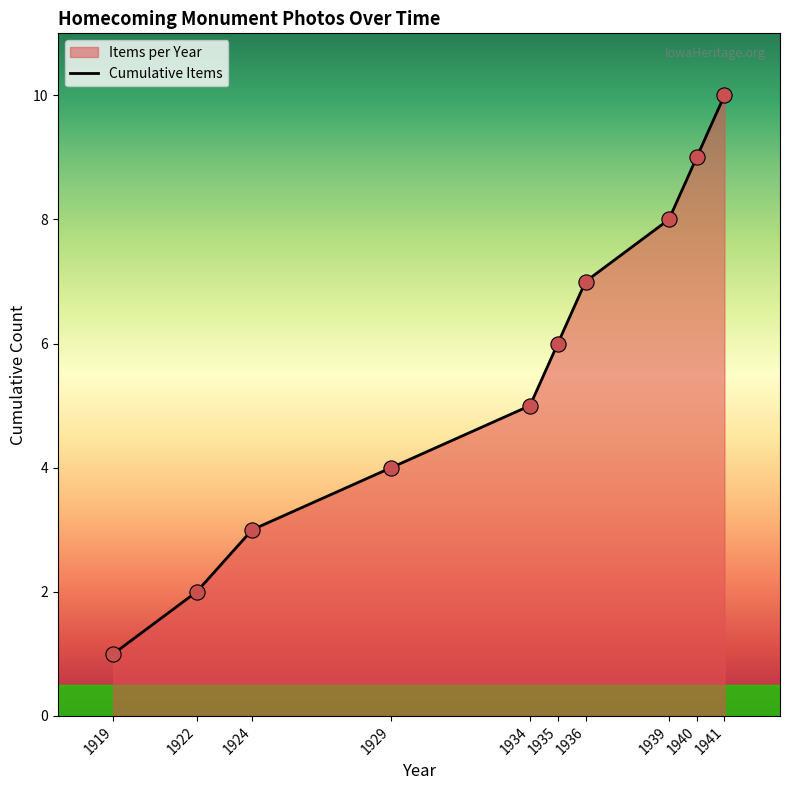

Between 1922 and 1934, which is larger?

1934